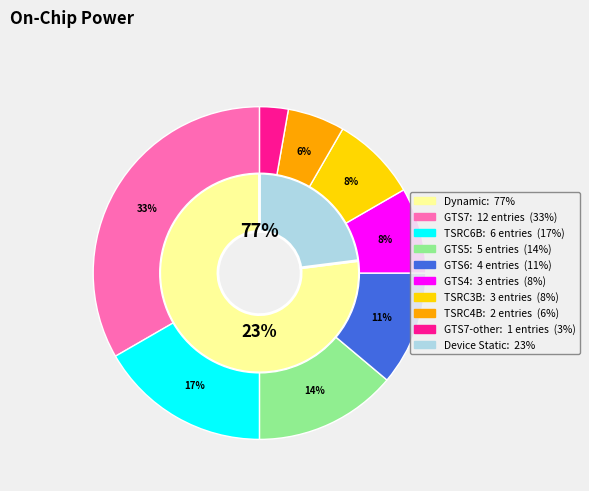

Count the number of slices in the pie.

9